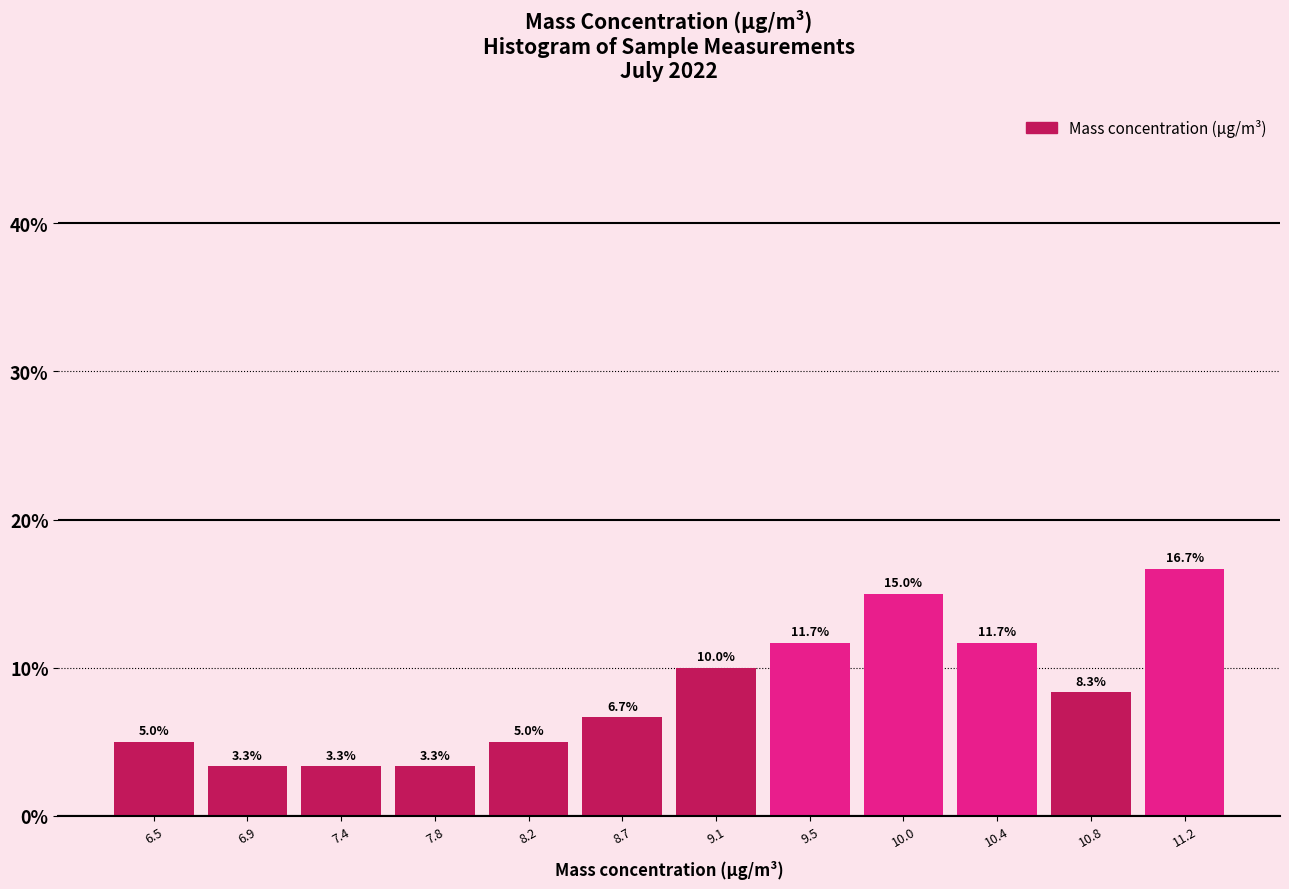

What is the height of the bar covering 7.59 to 8.02 on the x-axis? The bar edges are not printed on the chart, so give them approximately, as read against the axis.

3.3